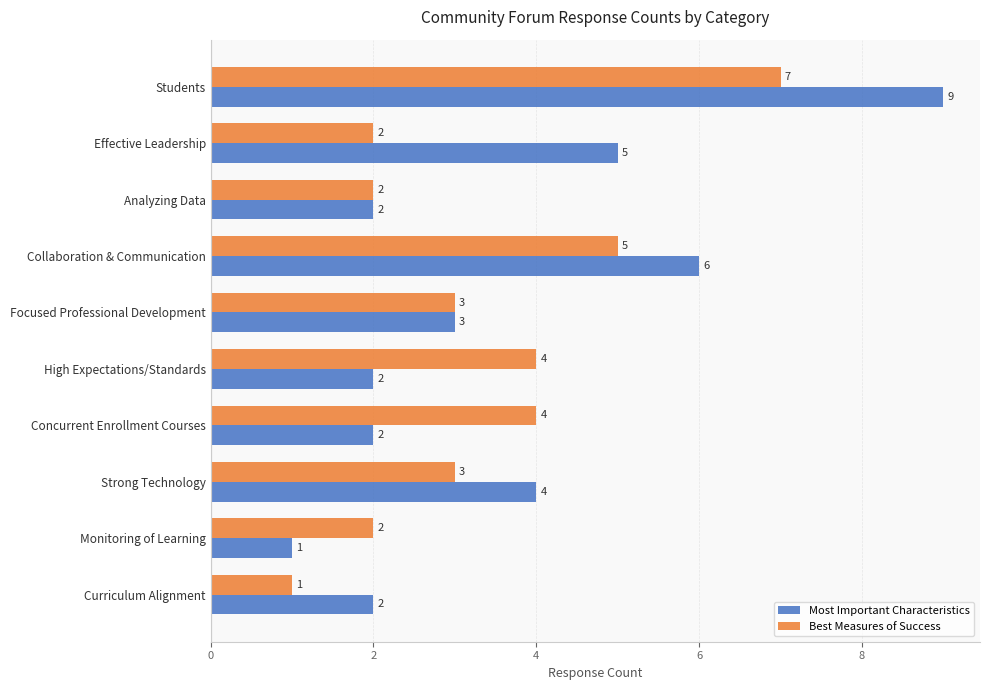

True or false: Most Important Characteristics has a value of 1 at Strong Technology.

False